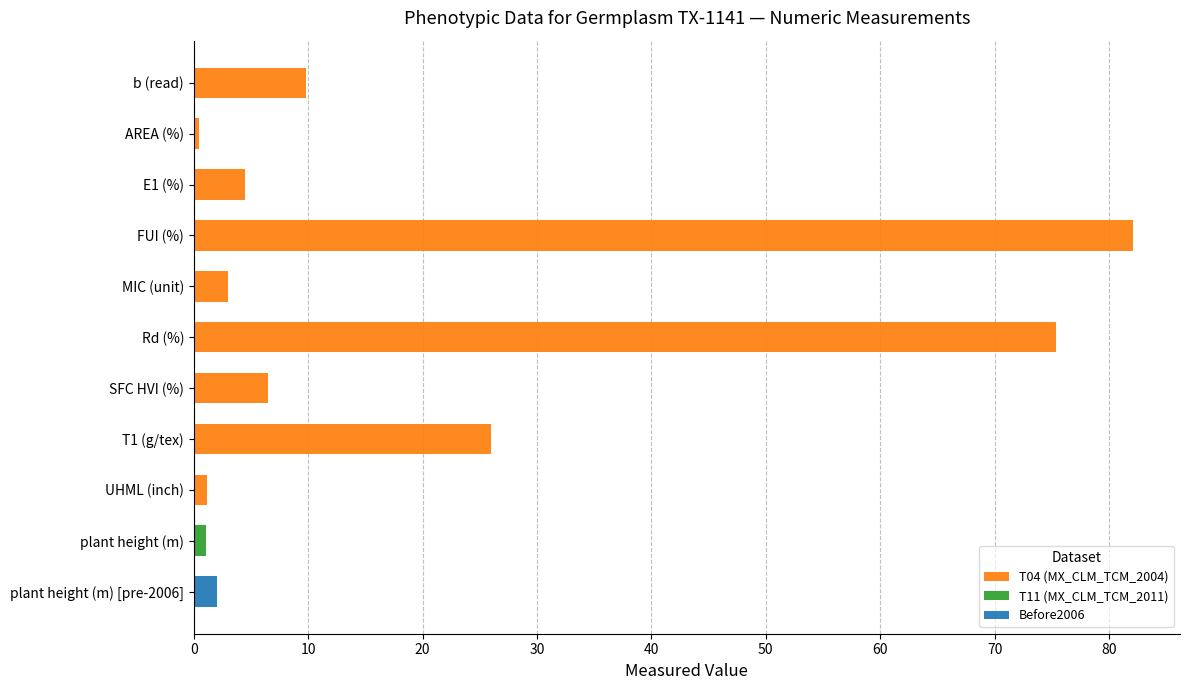

What is the sum of all T04 (MX_CLM_TCM_2004) values?

208.9